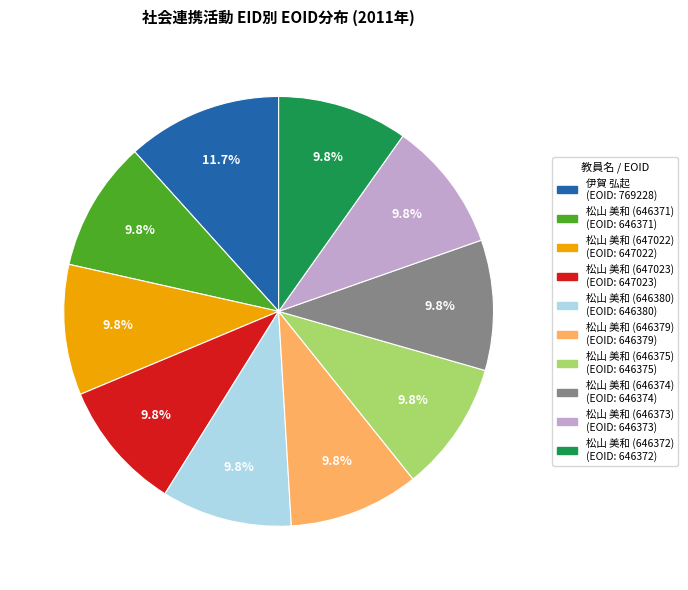

How many segments does this pie chart have?

10